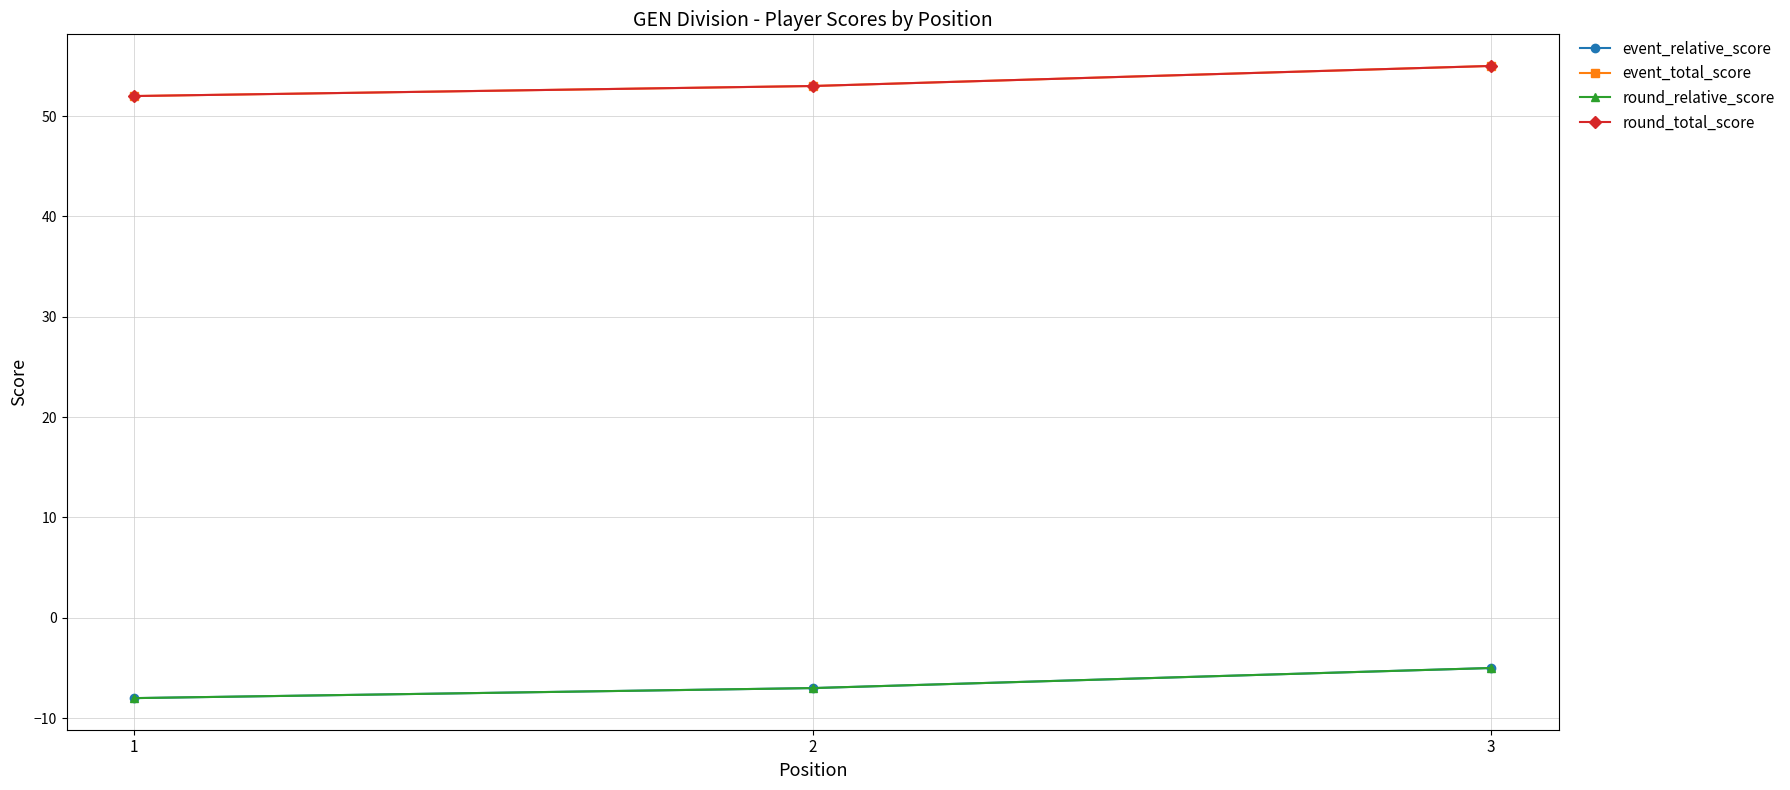

Does the chart have visible grid lines?

Yes